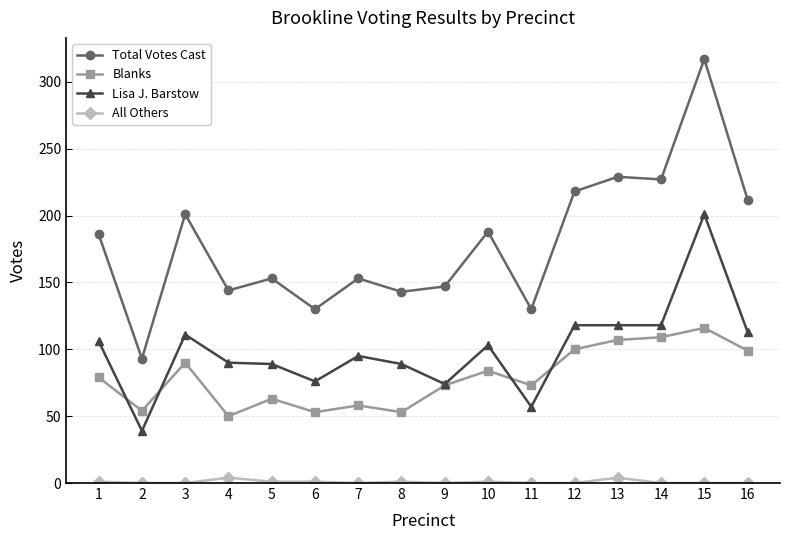

Is it true that Blanks equals 84 at 10?

True